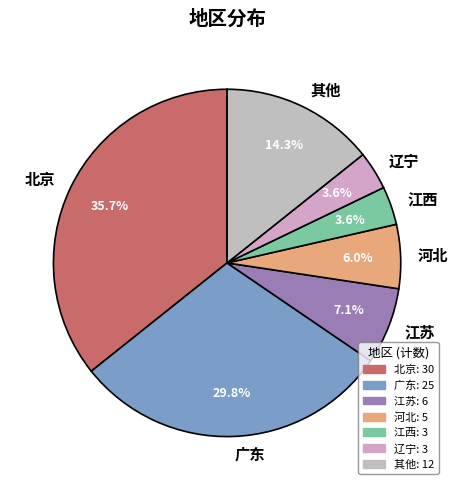

Does any single category account for the majority?

No